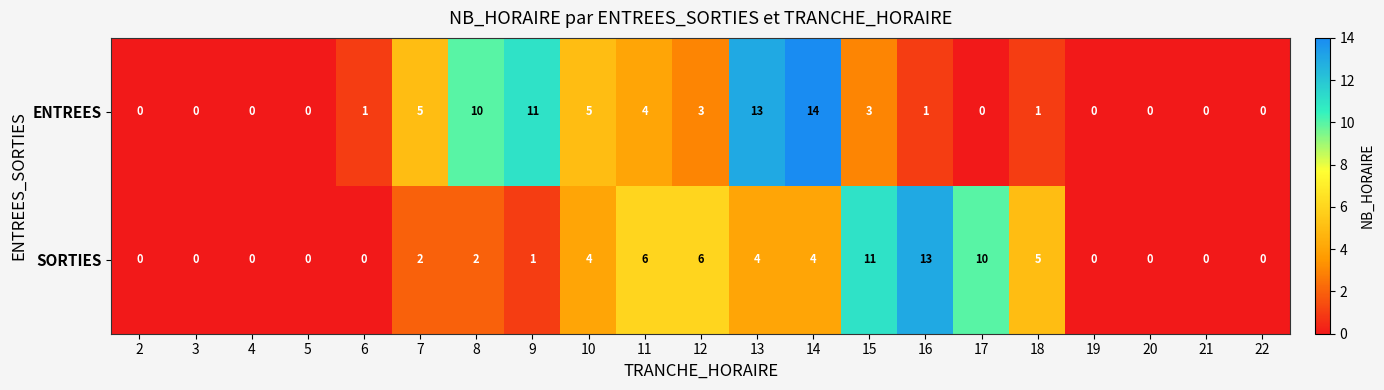

What is the difference between the maximum and minimum values in the SORTIES series?

13